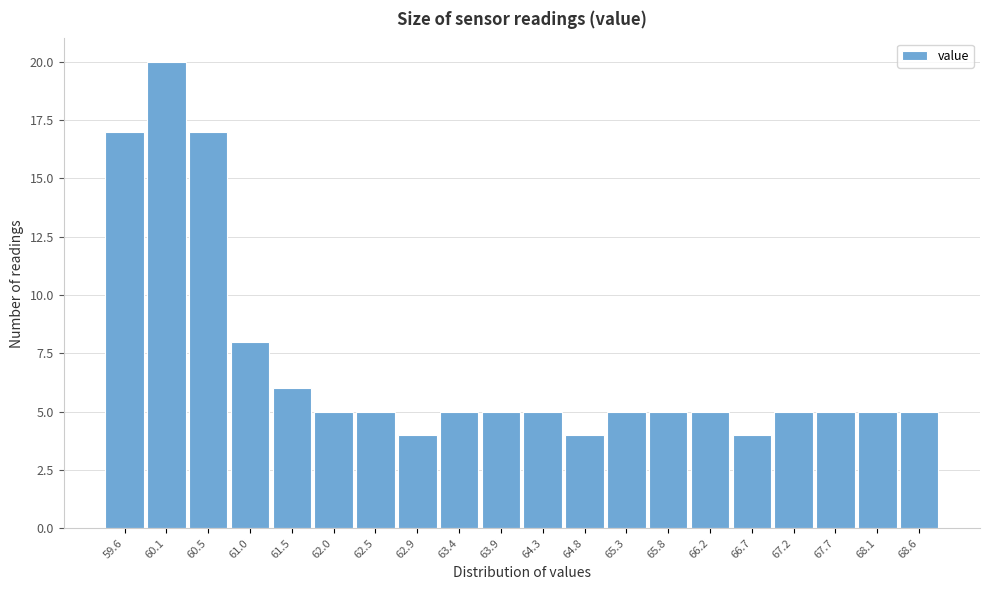

Reading left to right, transcribe all the data shown in this chart.

17	20	17	8	6	5	5	4	5	5	5	4	5	5	5	4	5	5	5	5